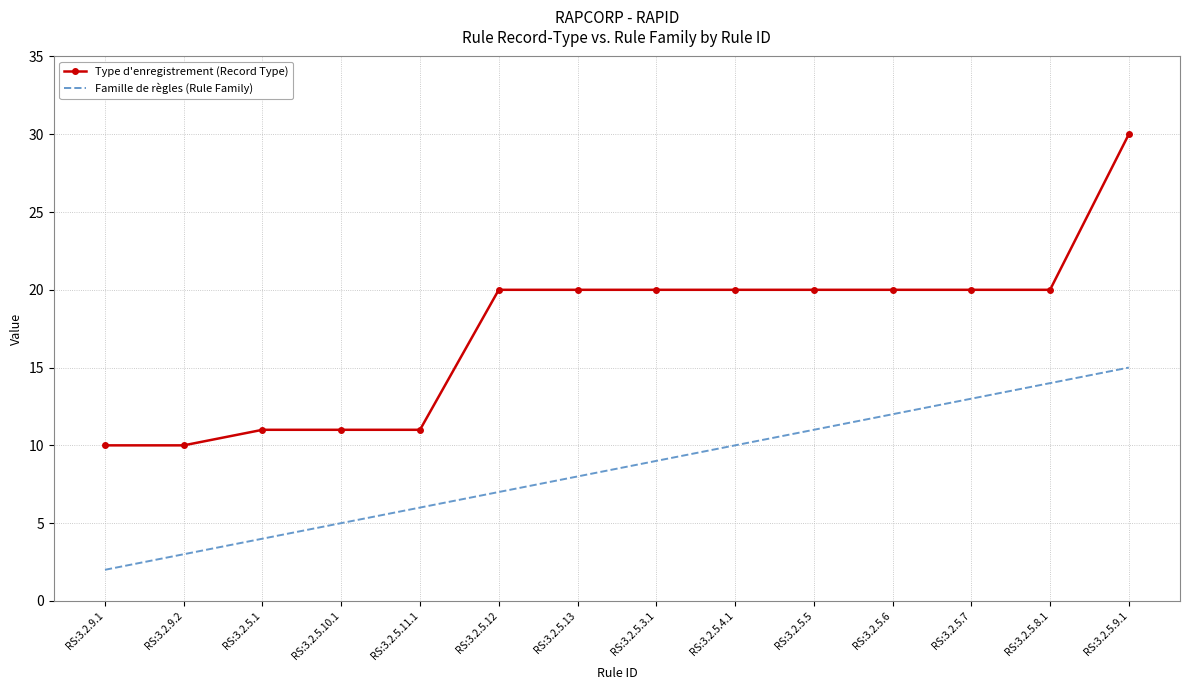

What is the sum of all Type d'enregistrement (Record Type) values?

243